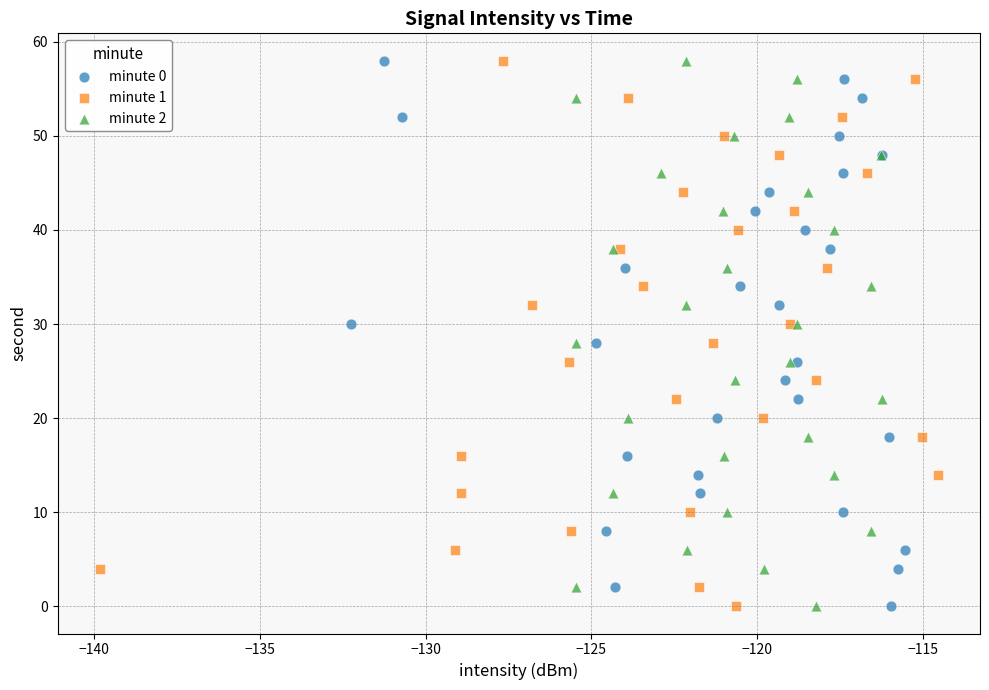

What are all the series names shown in the legend?

minute 0, minute 1, minute 2